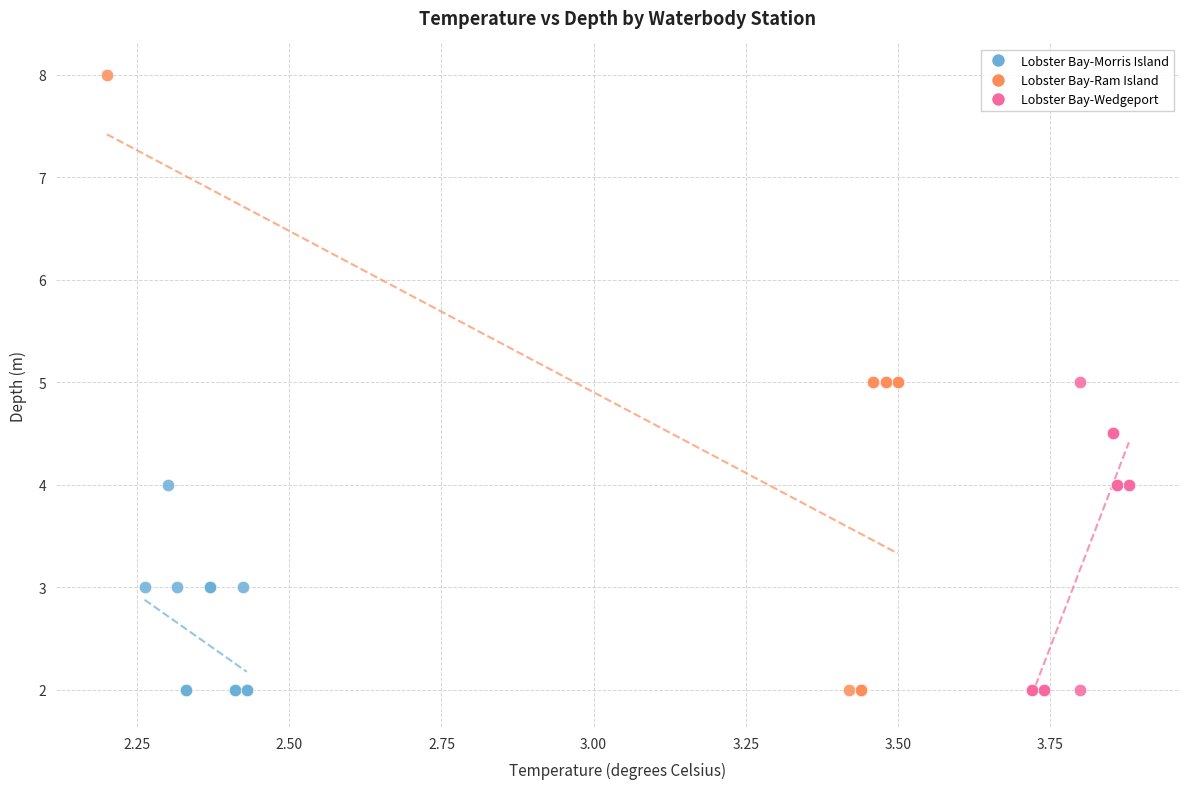

Which series reaches the maximum Y coordinate?

Lobster Bay-Ram Island